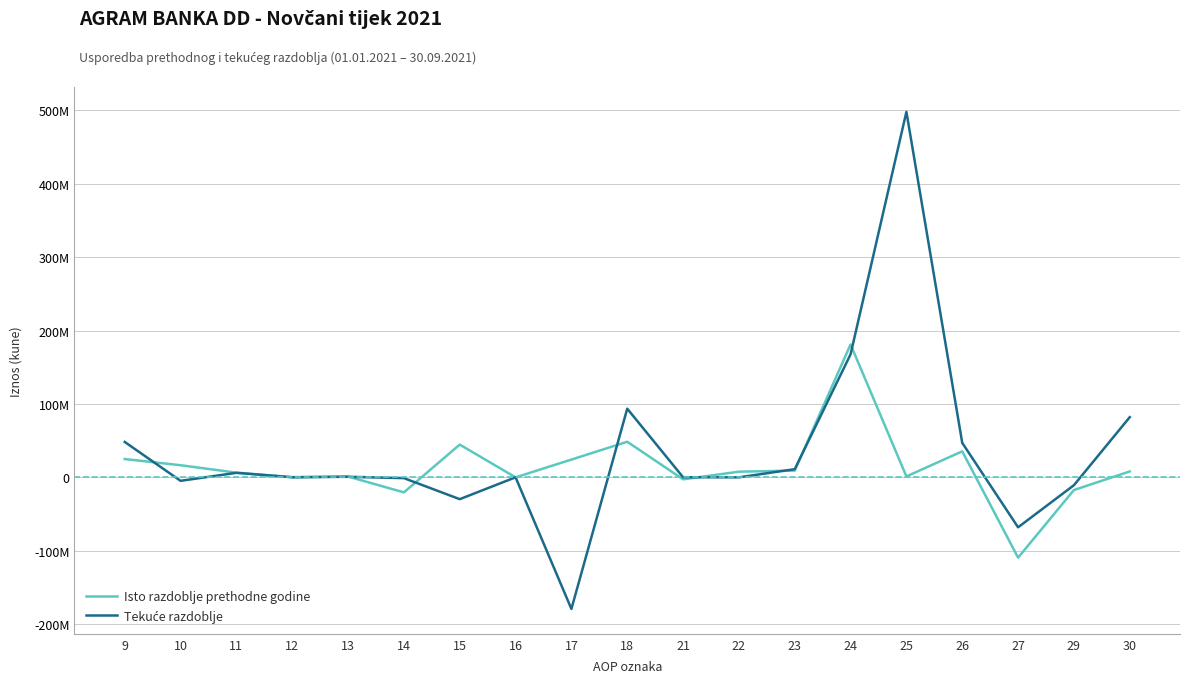

Is this an area chart (filled region under the line)?

No